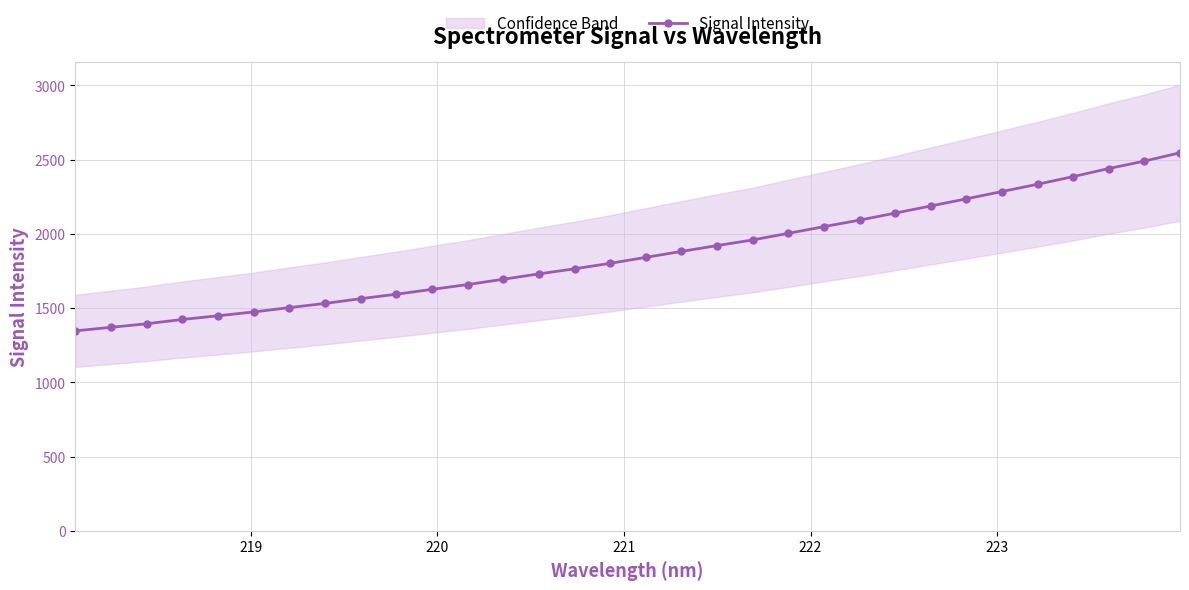

What is the lowest value of the Signal Intensity series?

1346.2